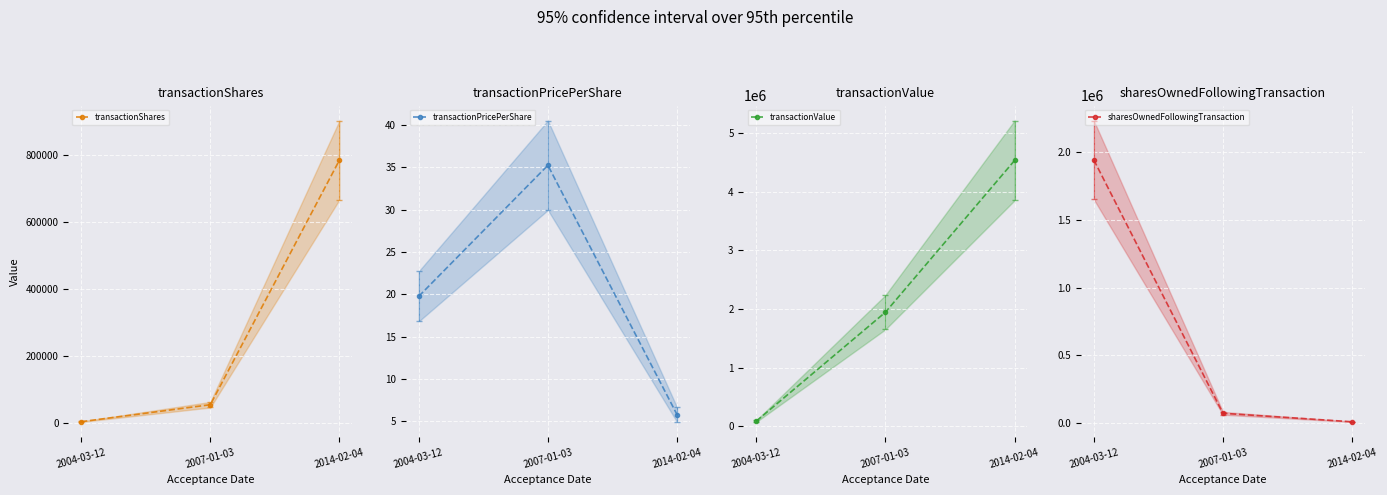

What is the label of the 3rd point from the right?

2004-03-12